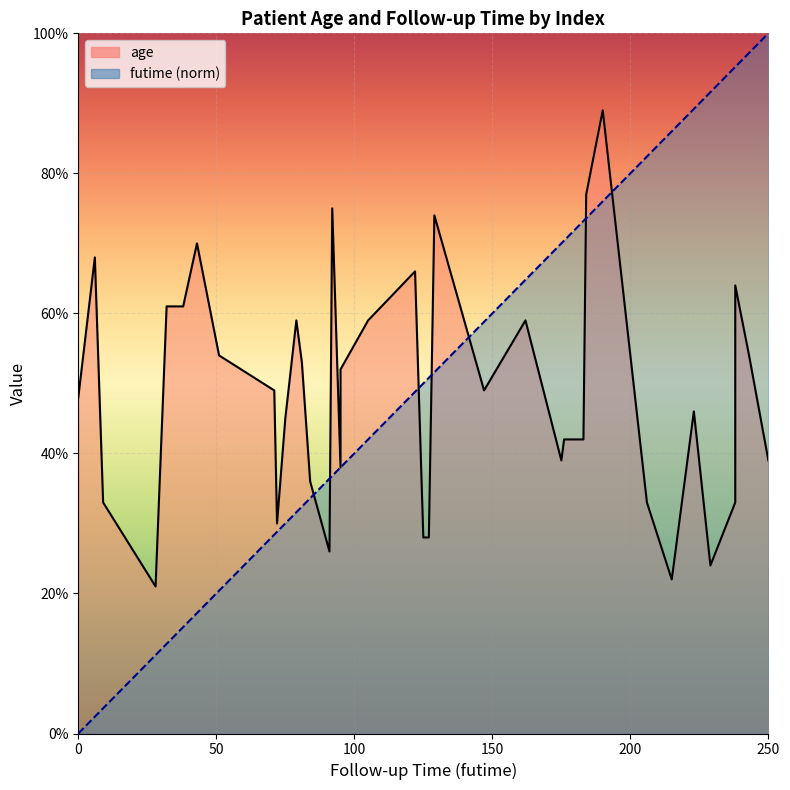

What is the difference between the age values at 71 and 105?

10.0